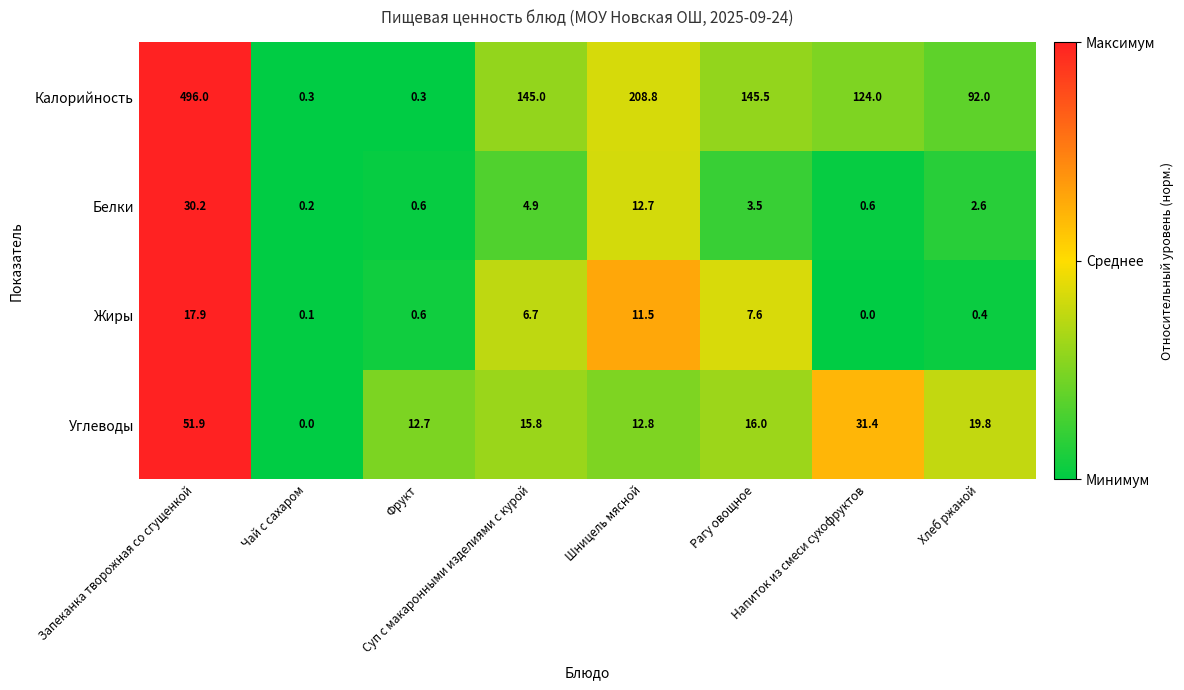

What is the average value of the Углеводы series?

20.1